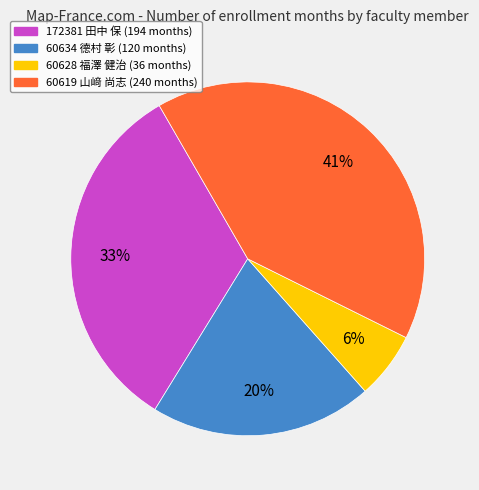

Which category has the smallest portion of the pie?

60628 福澤 健治